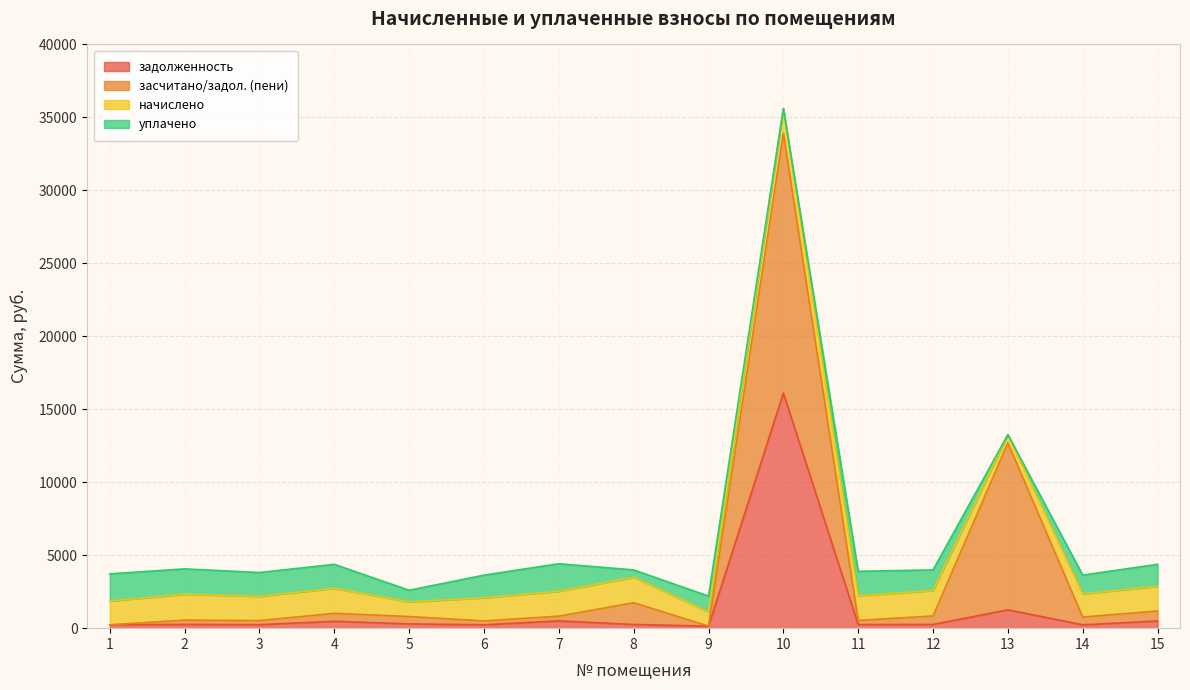

What is the difference between the задолженность values at 8 and 14?

22.7